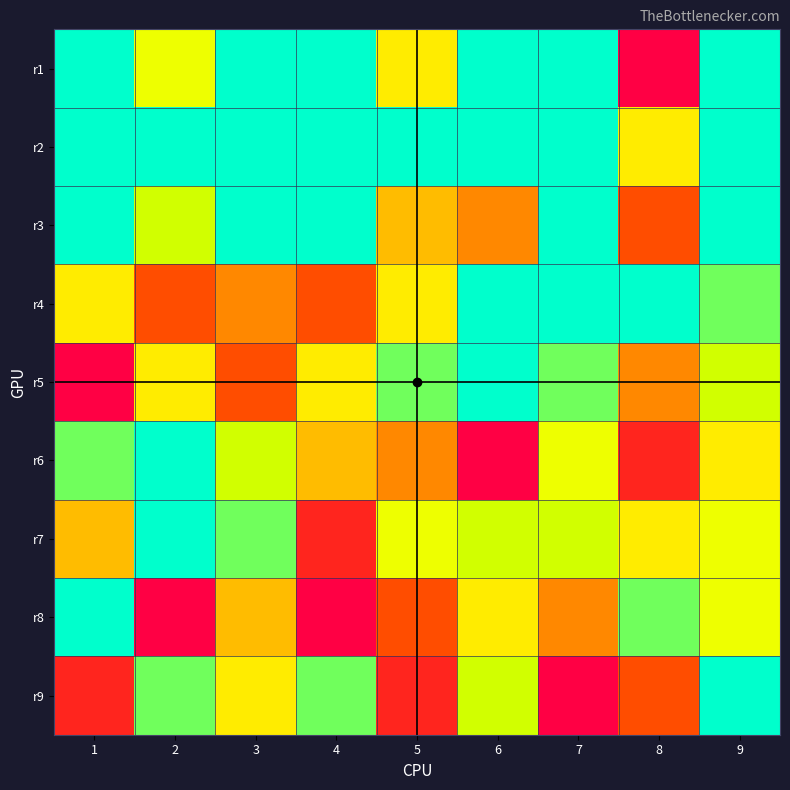

Reading left to right, extract all data points from this chart.

r1: 1=0	2=3	3=0	4=0	5=4	6=0	7=0	8=9	9=0
r2: 1=0	2=0	3=0	4=0	5=0	6=0	7=0	8=4	9=0
r3: 1=0	2=2	3=0	4=0	5=5	6=6	7=0	8=7	9=0
r4: 1=4	2=7	3=6	4=7	5=4	6=0	7=0	8=0	9=1
r5: 1=9	2=4	3=7	4=4	5=1	6=0	7=1	8=6	9=2
r6: 1=1	2=0	3=2	4=5	5=6	6=9	7=3	8=8	9=4
r7: 1=5	2=0	3=1	4=8	5=3	6=2	7=2	8=4	9=3
r8: 1=0	2=9	3=5	4=9	5=7	6=4	7=6	8=1	9=3
r9: 1=8	2=1	3=4	4=1	5=8	6=2	7=9	8=7	9=0